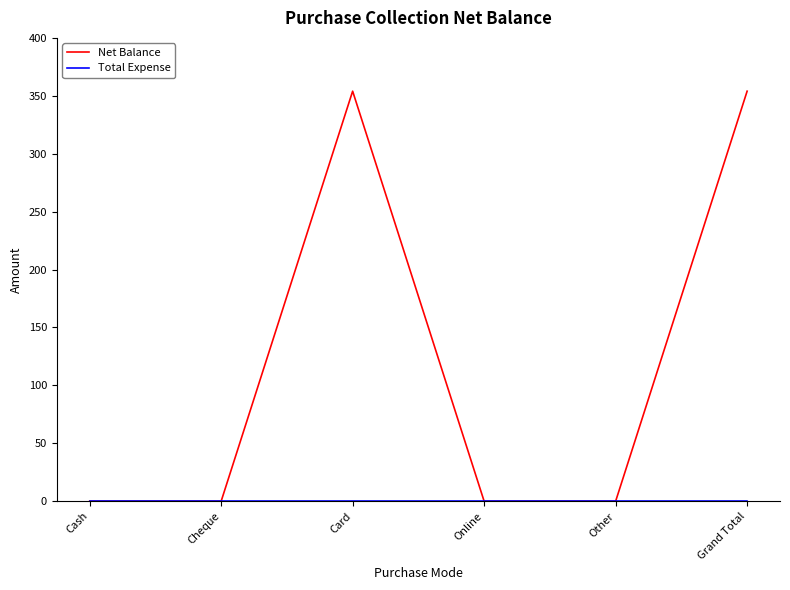

What is the difference between the highest and lowest values at Card?

354